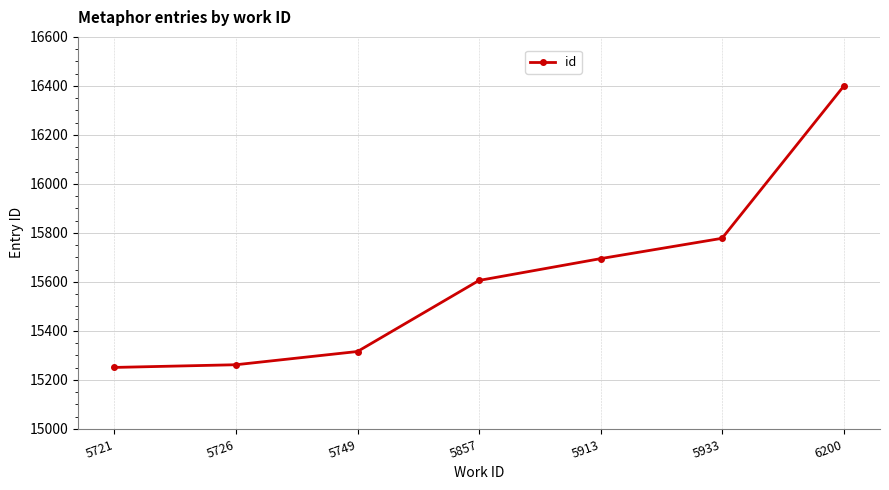

Is it true that the value at 5857 is 15606?

True